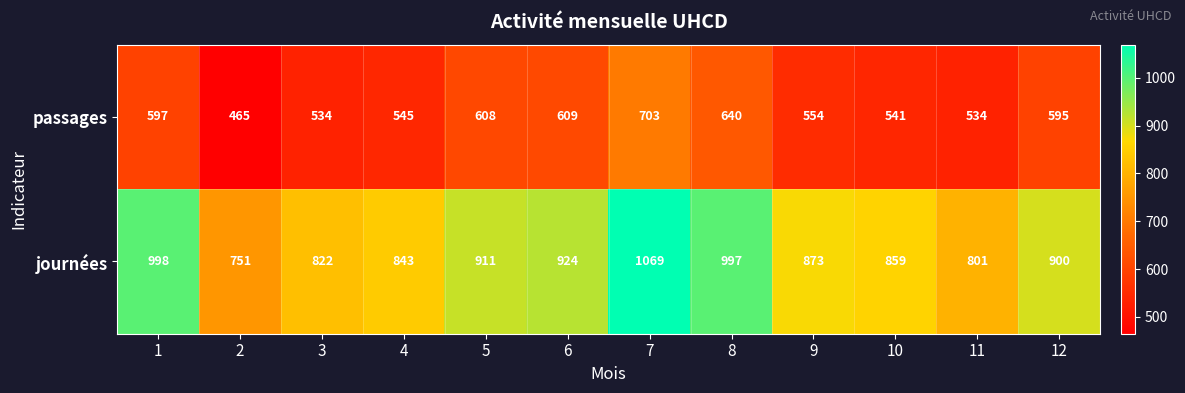

True or false: journées has a value of 1229 at 3.

False